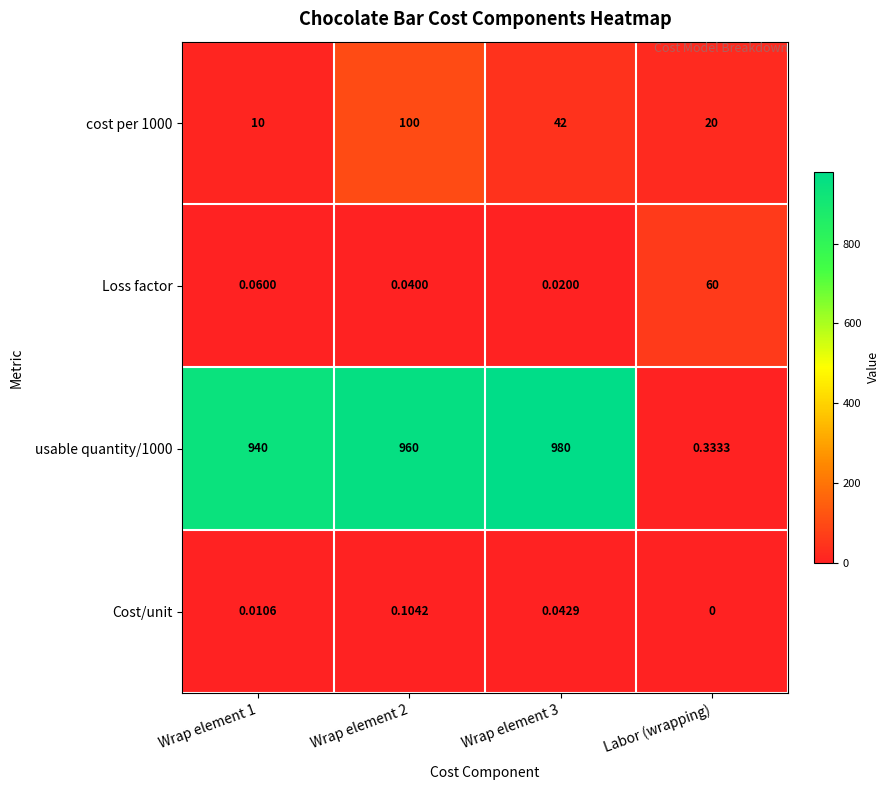

Is the value of usable quantity/1000 at Wrap element 3 greater than the value of Loss factor at Wrap element 2?

Yes